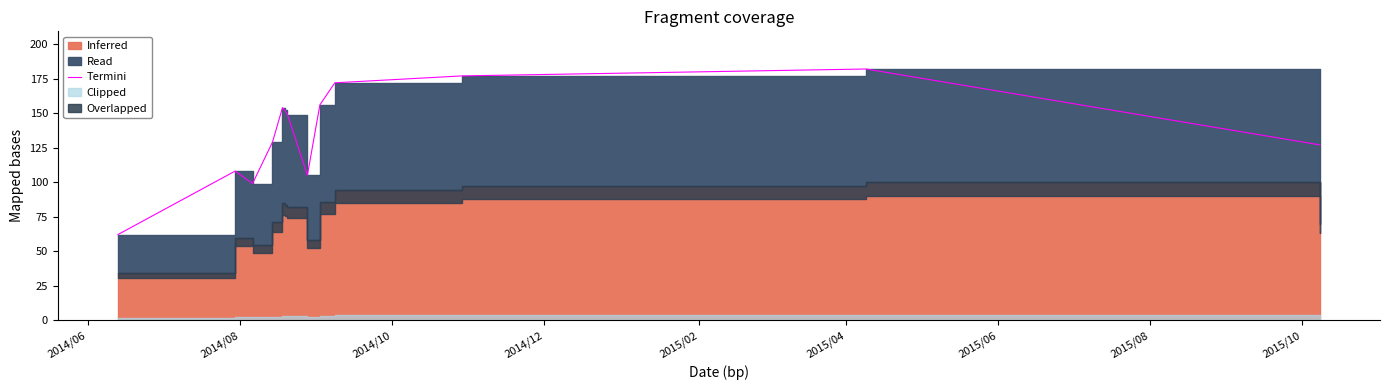

How many points are lower than both their immediate neighbors (excluding endpoints)?

2